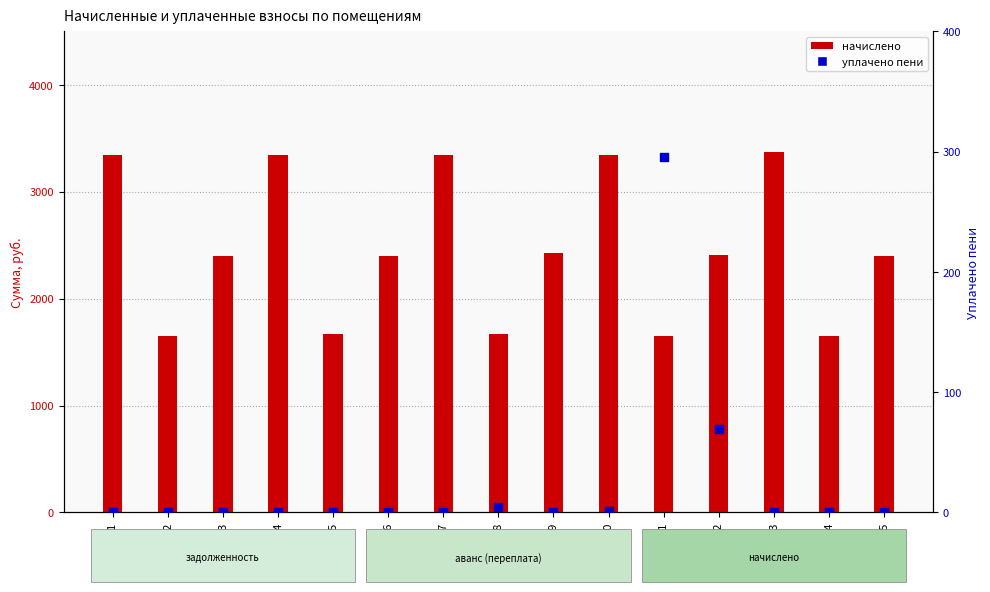

What are all the series names shown in the legend?

начислено, уплачено пени